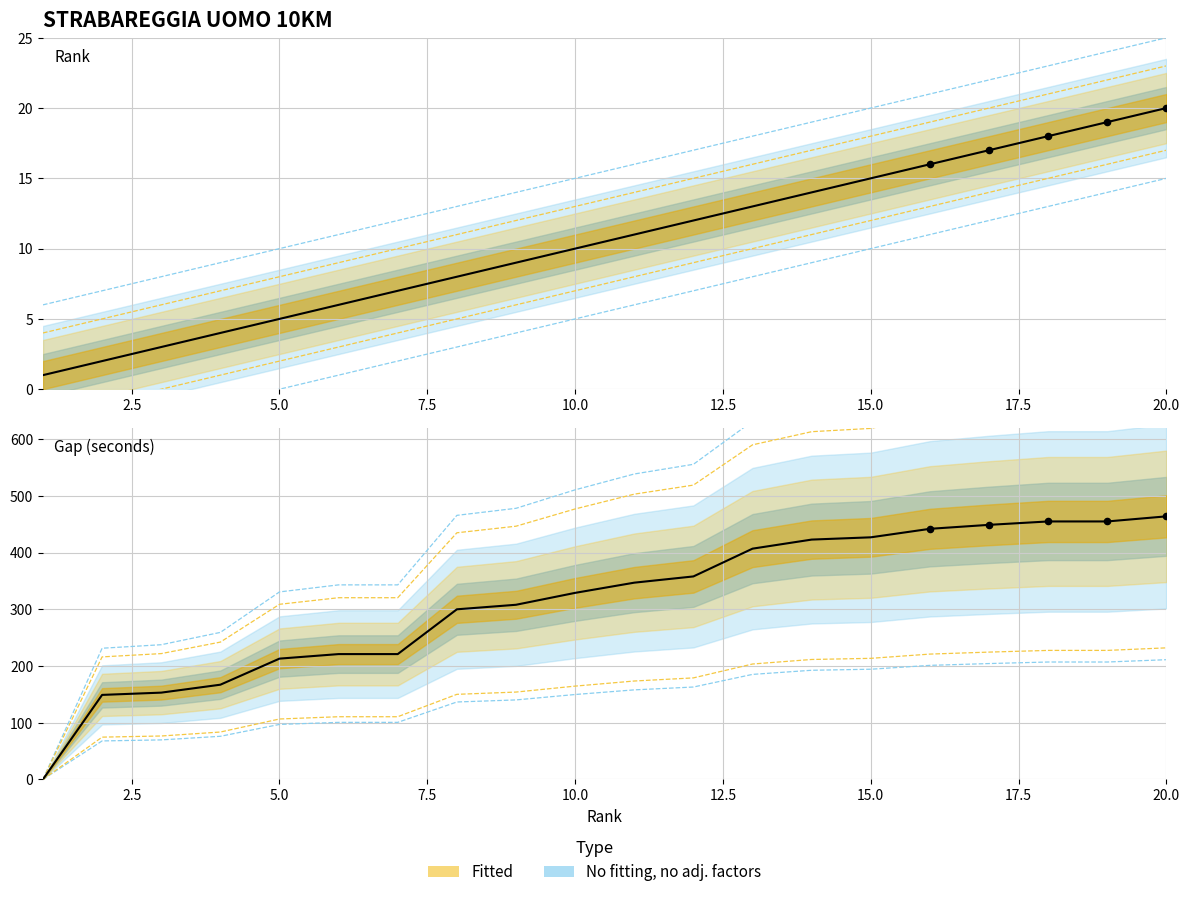

Is the value of Rank at 6 greater than the value of Gap_seconds at 16?

No